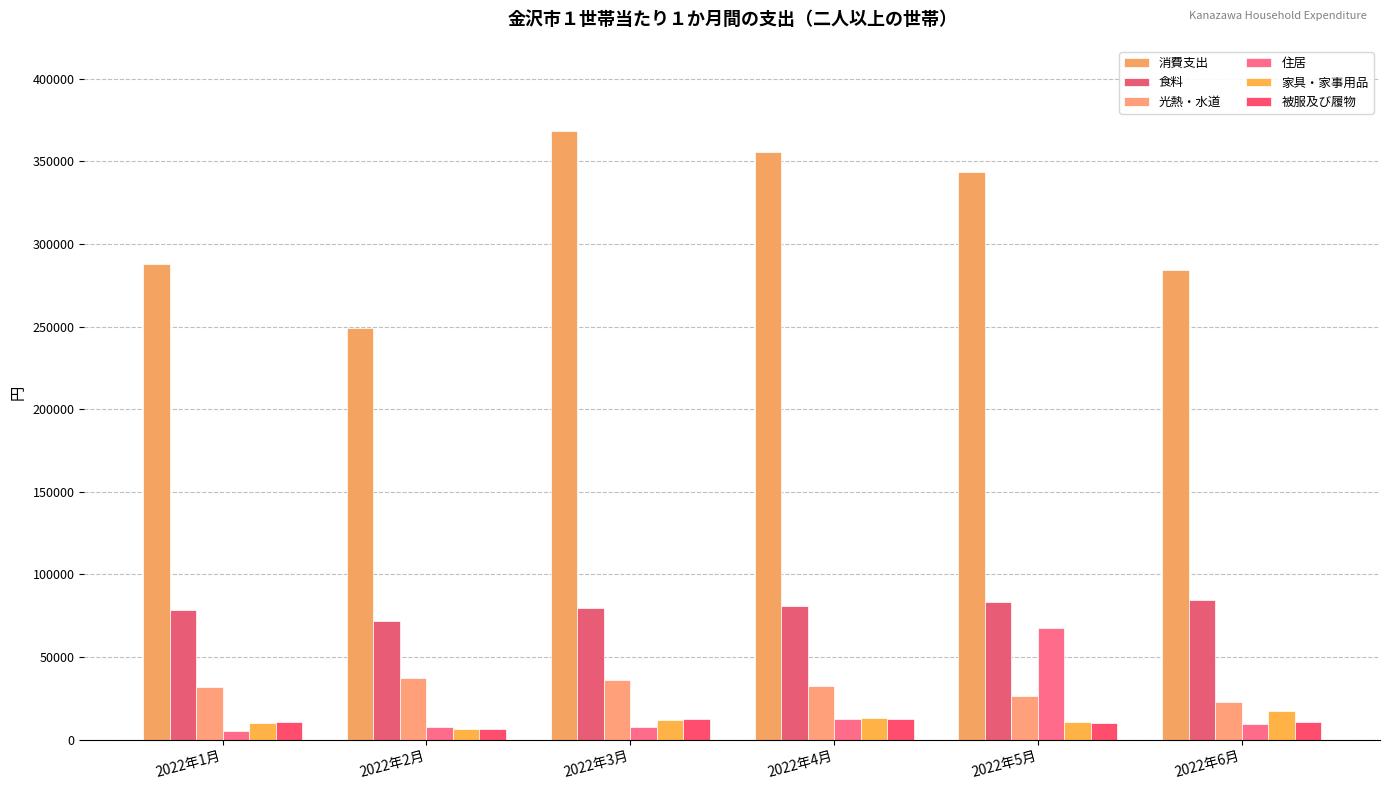

Are the bars horizontal?

No